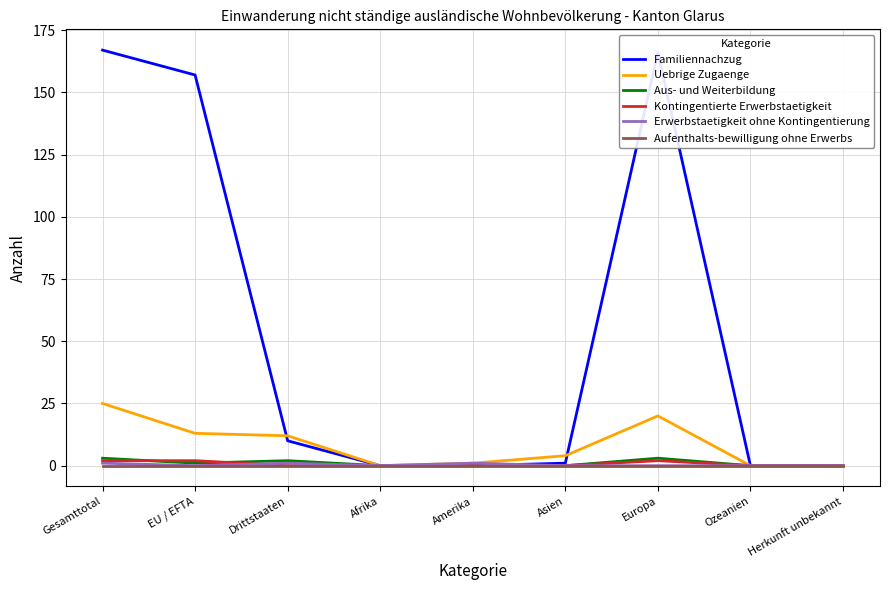

Is it true that Familiennachzug equals 0 at Ozeanien?

True